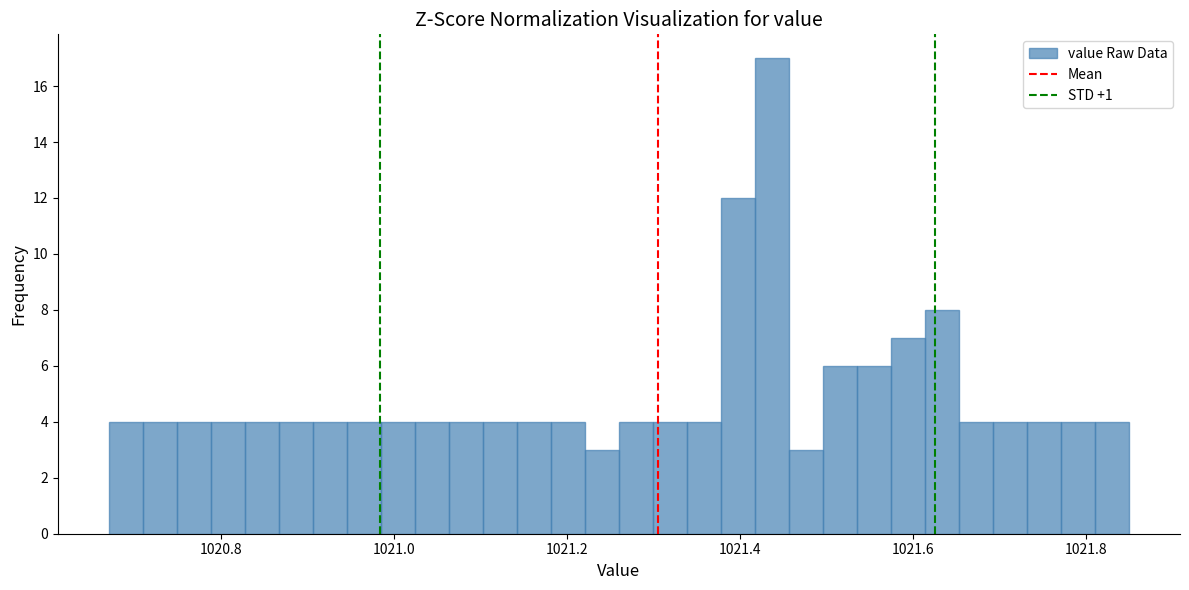

Read against the x-axis, roughly where is the centre of the tallest bar?

1021.44